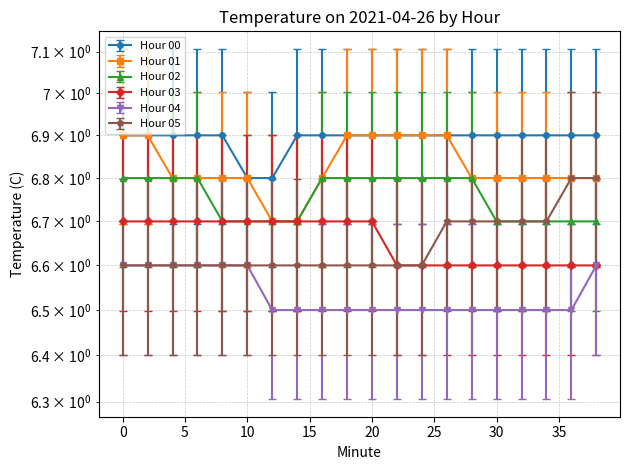

True or false: Hour 03 and Hour 05 intersect in this chart.

False